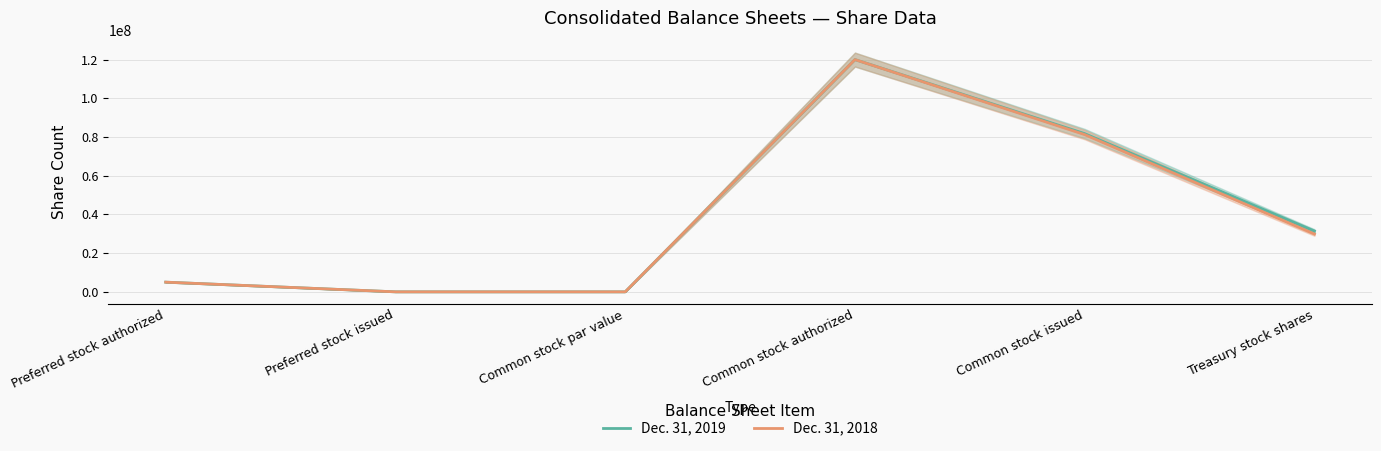

True or false: Dec. 31, 2019 and Dec. 31, 2018 intersect in this chart.

False